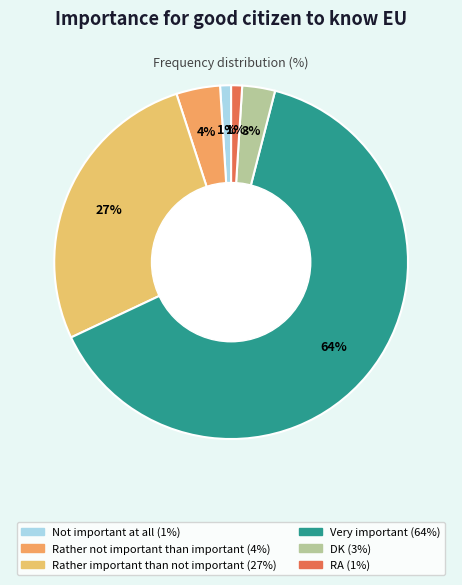

Count the number of slices in the pie.

6